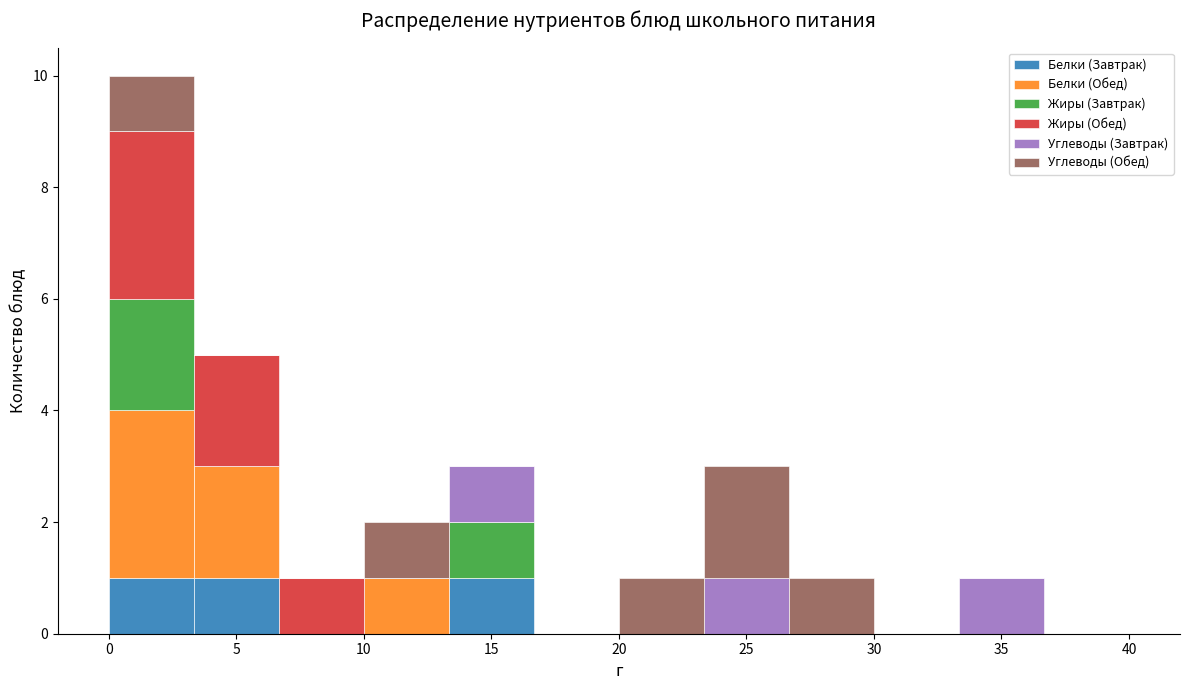

Which range on the x-axis has the tallest stacked bar (by total height)?

0.0 to 3.5